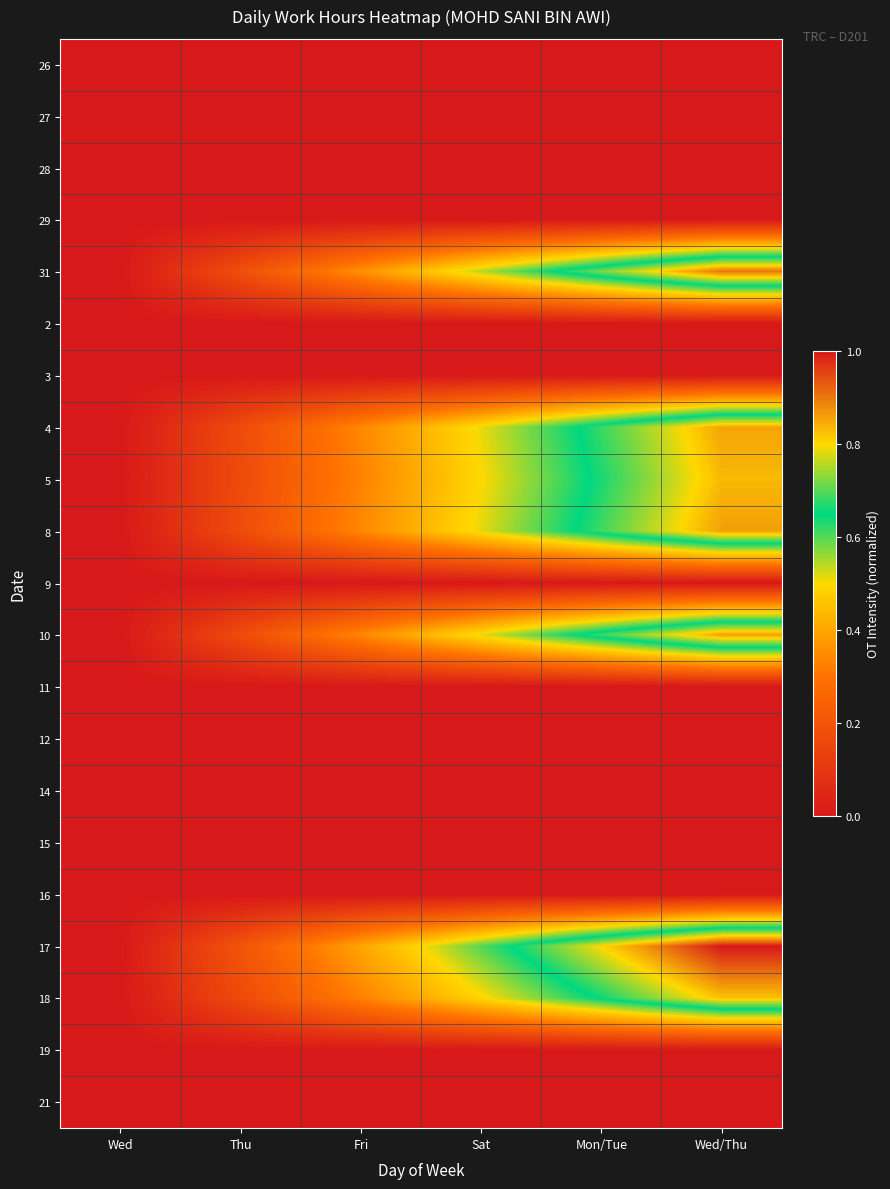

Which series changed the most between Thu and Sat?

17